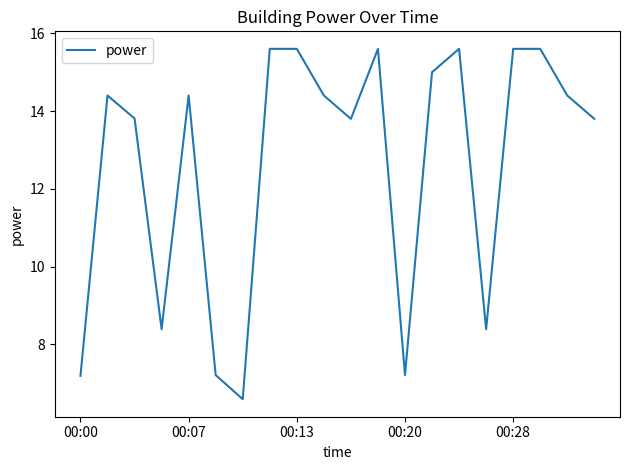

What is the smallest value displayed?

6.6